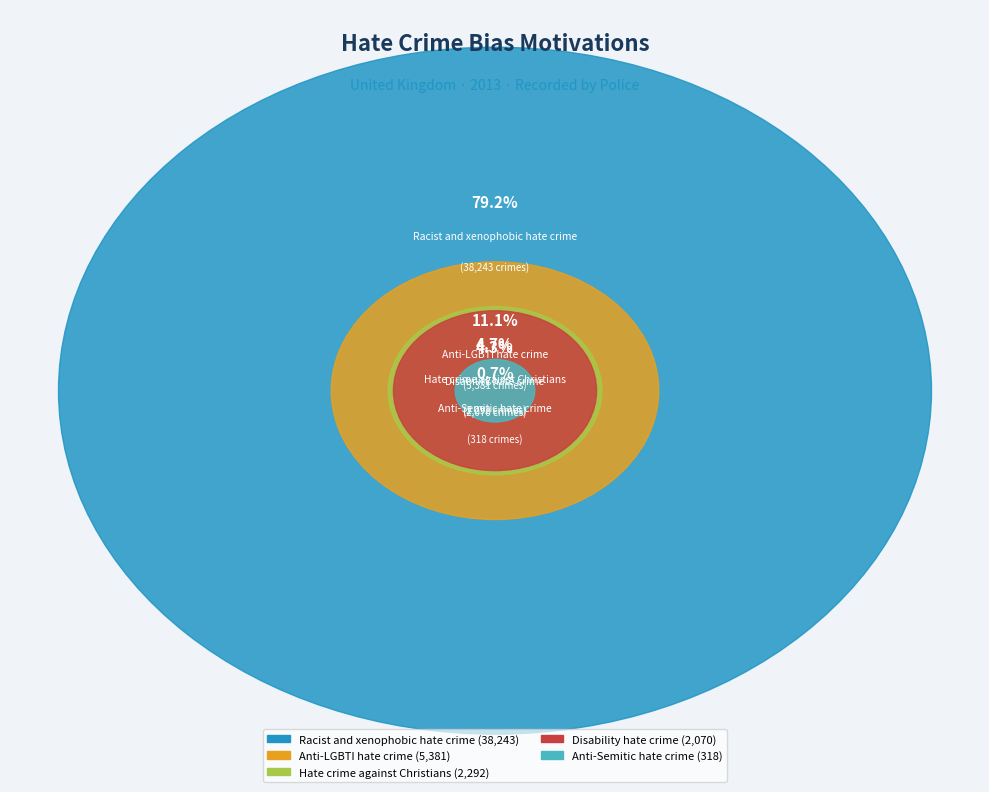

What is the ratio of the value at Disability hate crime to the value at Racist and xenophobic hate crime?

0.1